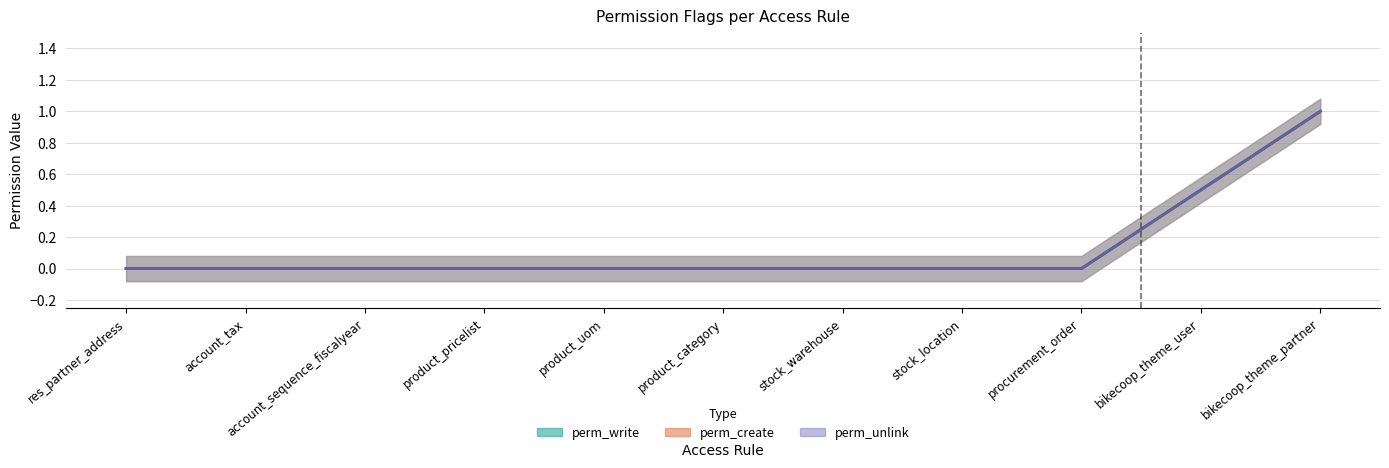

Does the chart have visible grid lines?

Yes